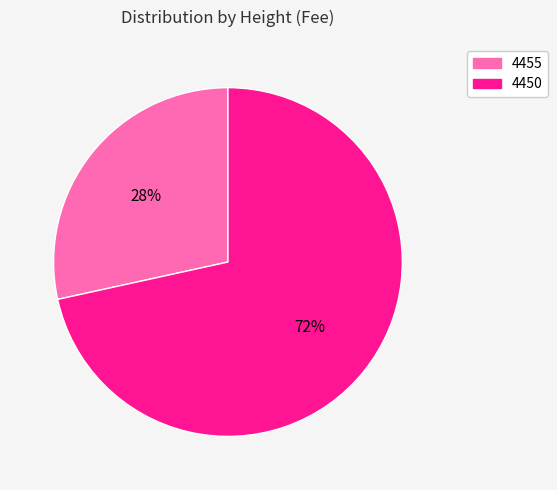

Do 4450 and 4455 together represent more than half of the pie?

Yes